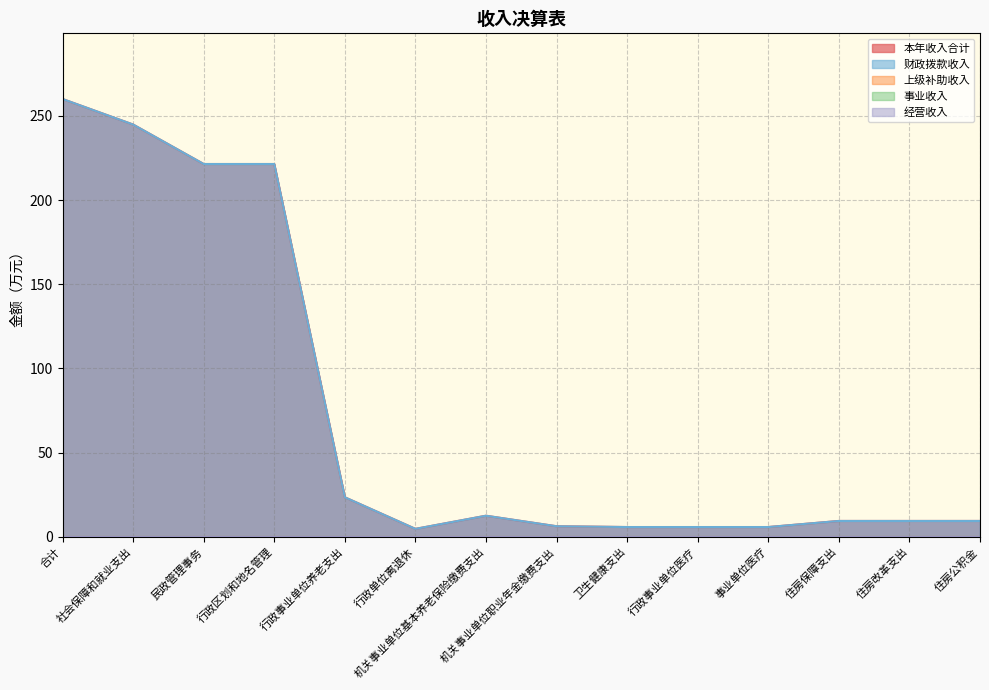

True or false: 本年收入合计 and 经营收入 cross at least once.

False